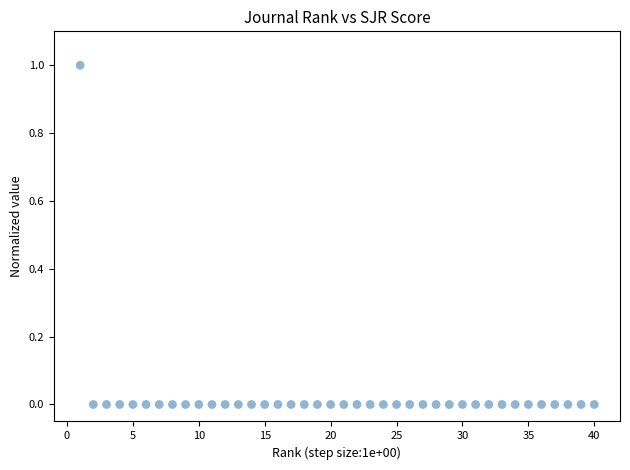

What is the range of Y values (max minus min)?

1.0